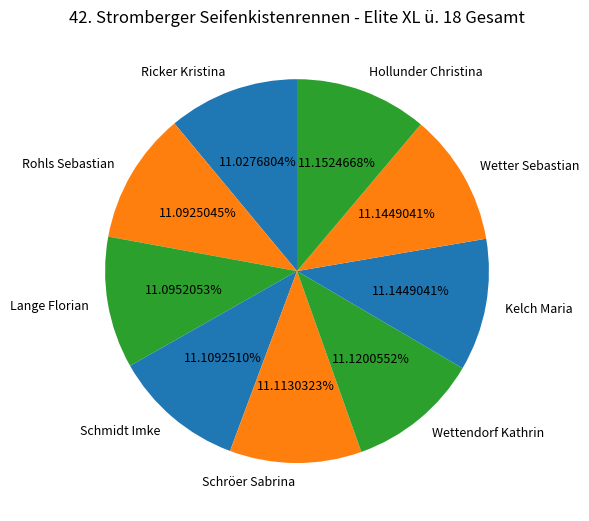

Combined, do Rohls Sebastian and Hollunder Christina account for over 50%?

No